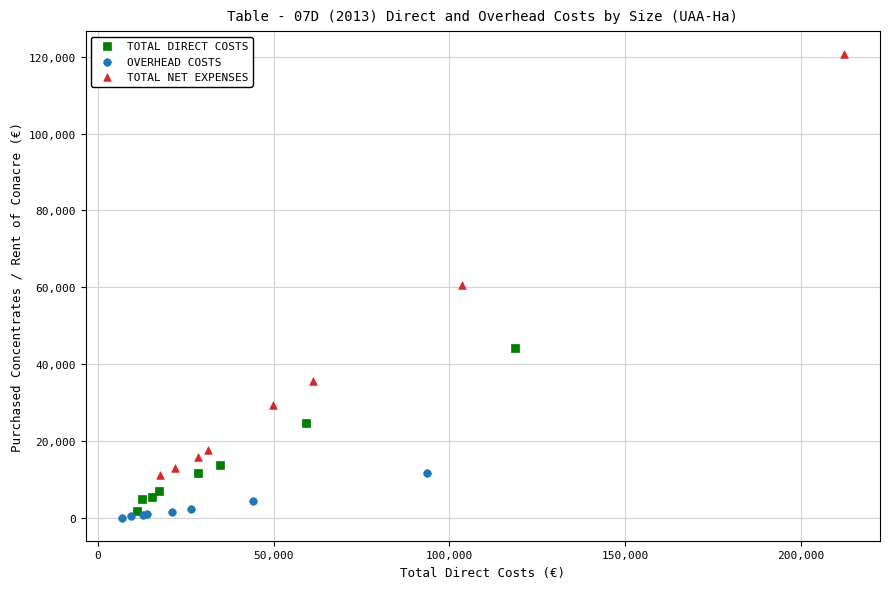

Which series has the largest Y range (max minus min)?

TOTAL NET EXPENSES